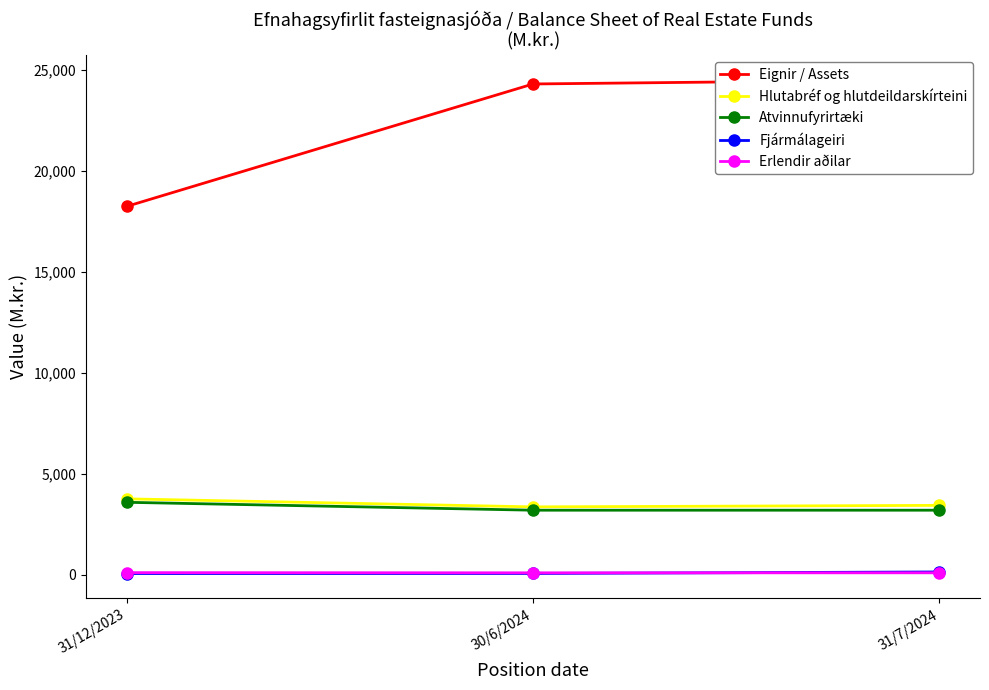

What is the sum of all Eignir / Assets values?

67081.2